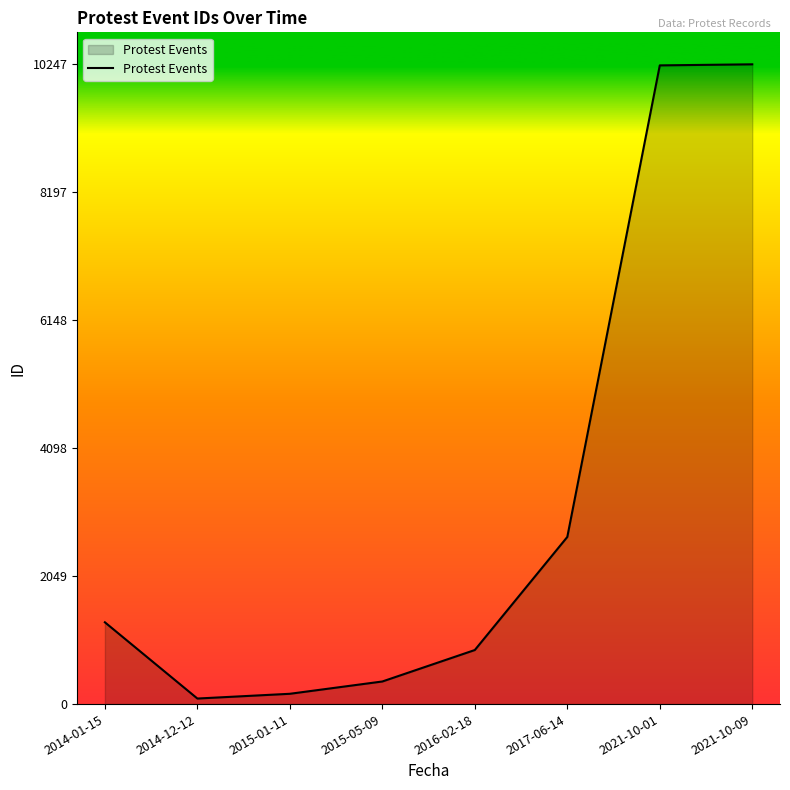

Is it true that the value at 2014-01-15 is 1717?

False